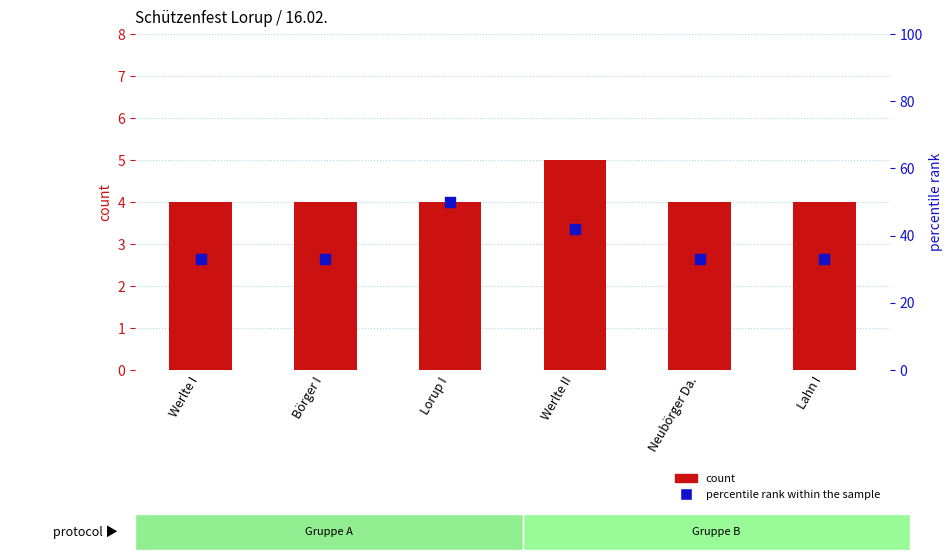

Which series reaches the minimum Y coordinate?

count